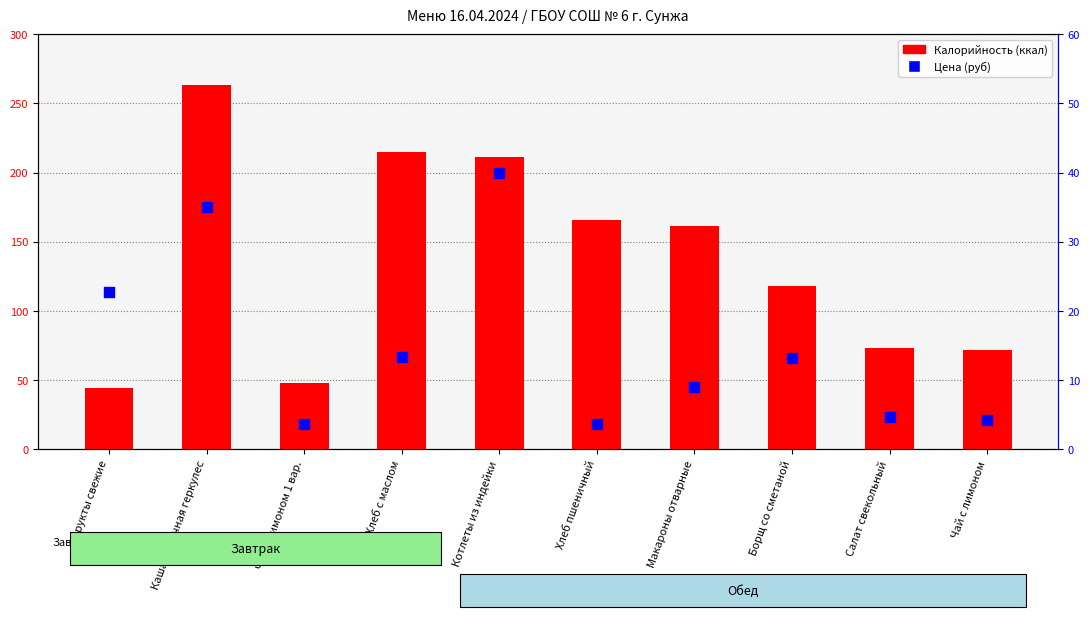

At which category is the sum across all series the highest?

Каша молочная геркулес